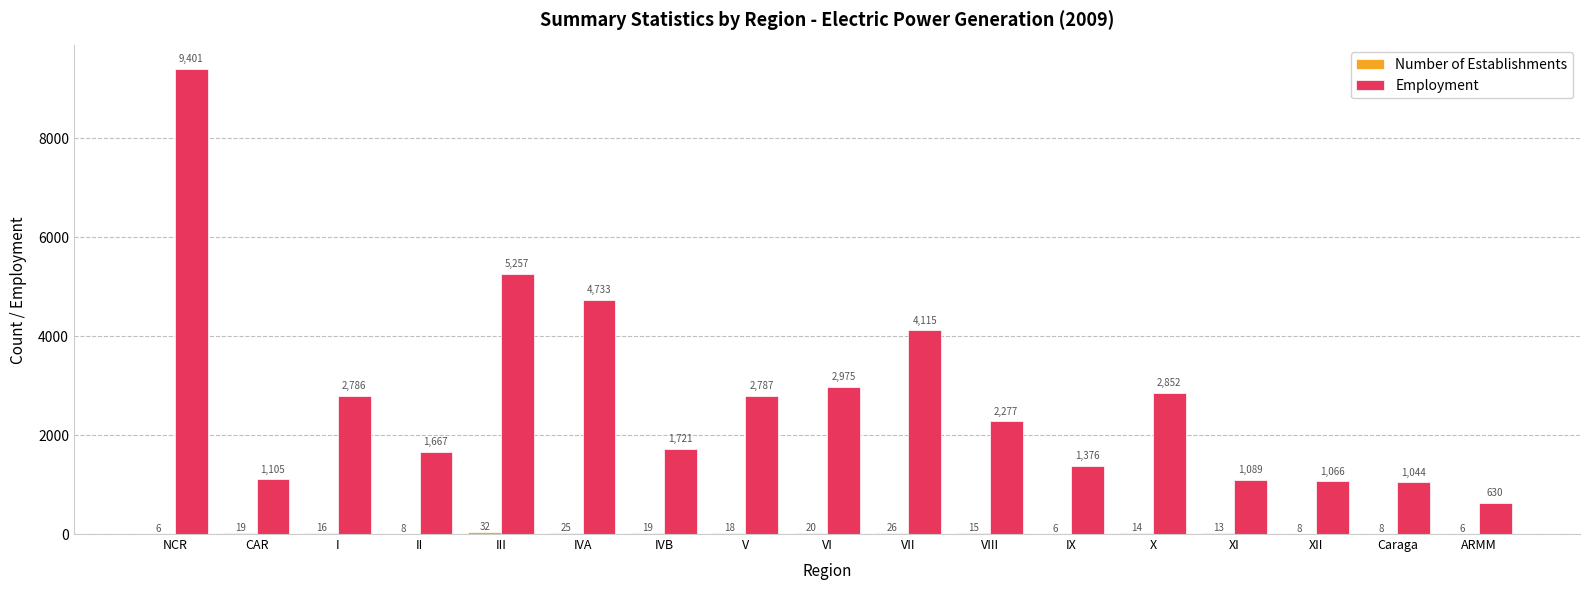

What is the maximum value for Employment?

9401